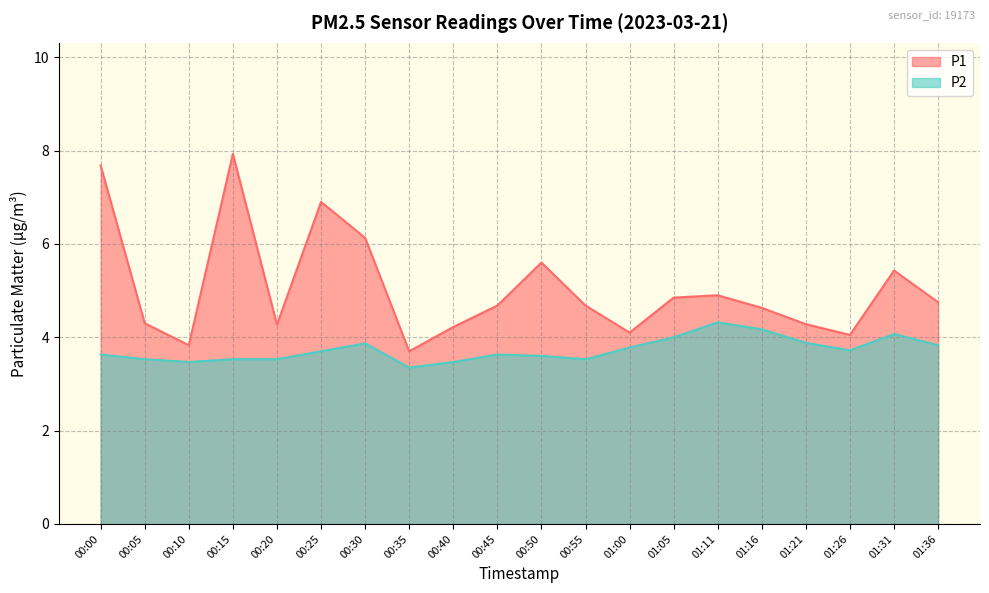

At which category does P1 reach its first local valley?

00:10